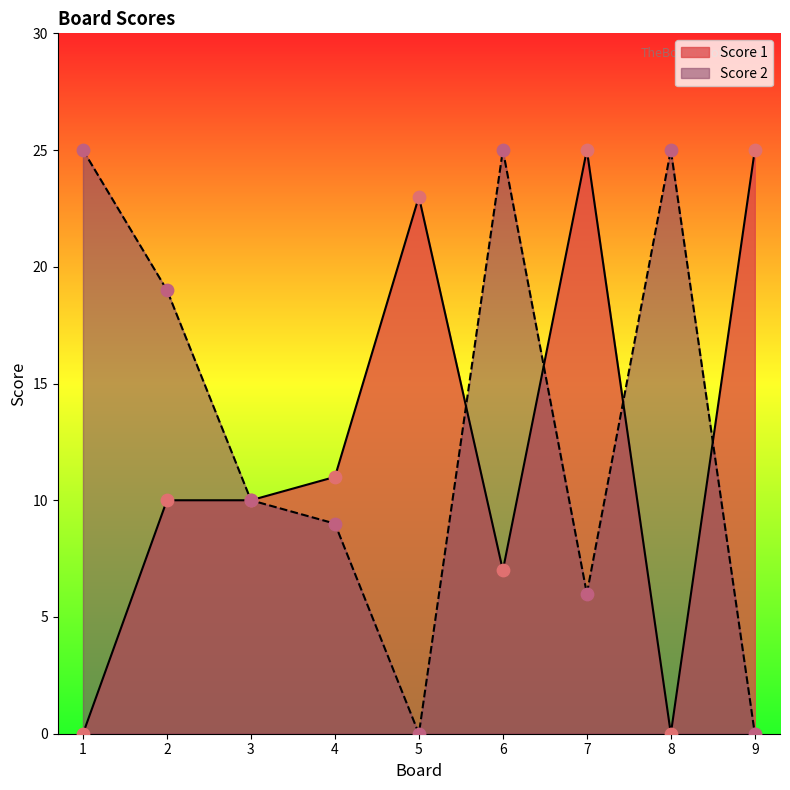

What is the total value across all series at 6?

32